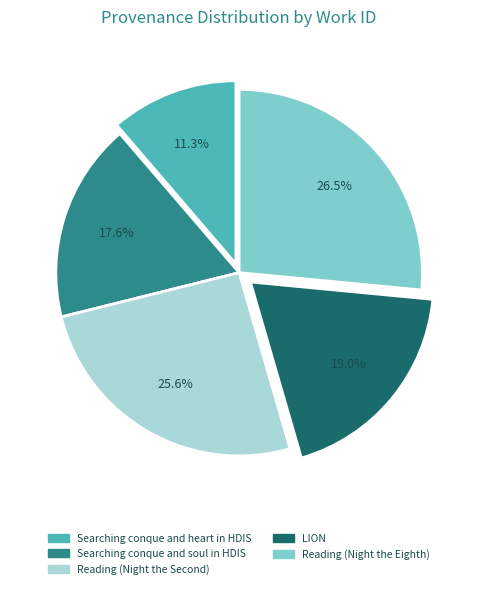

Count the number of slices in the pie.

5